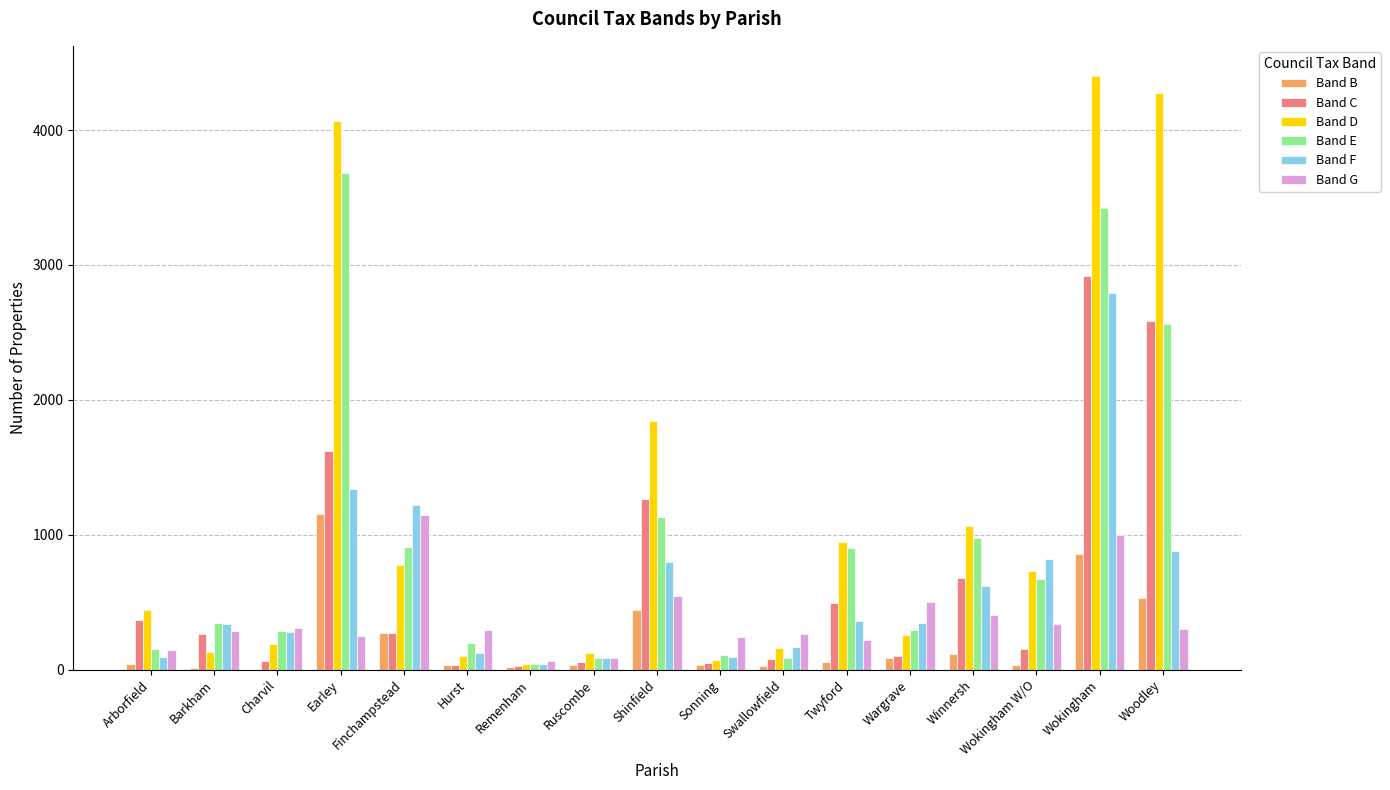

How many data points does each series have?

17